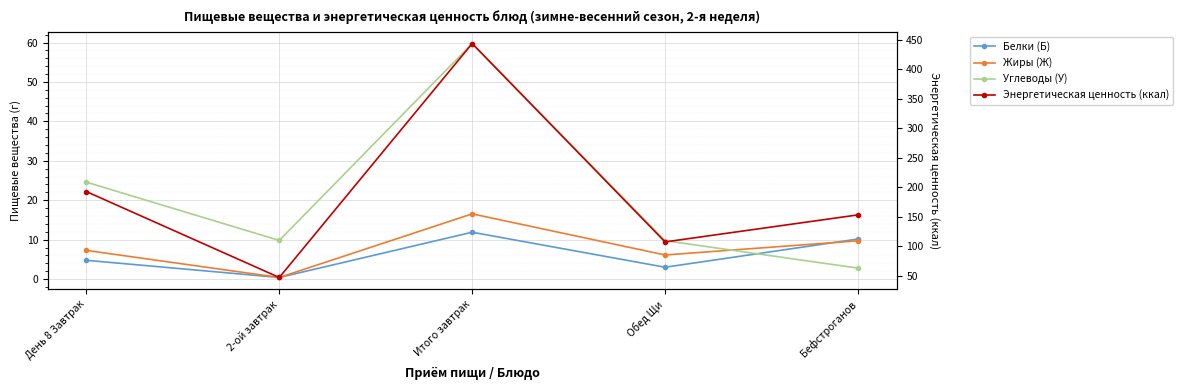

What is the average value of the Энергетическая ценность (ккал) series?

188.9